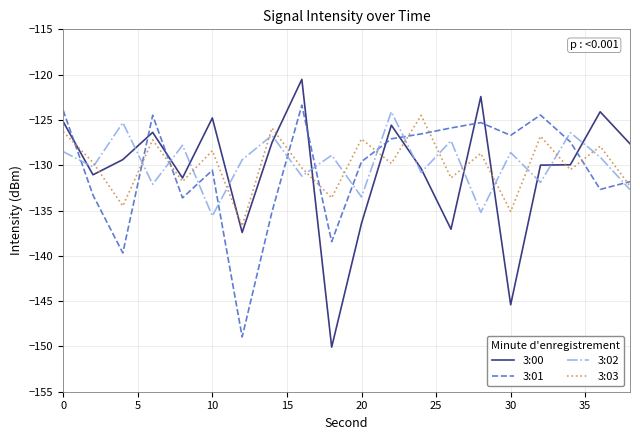

What is the minimum value for 3:03?

-136.7